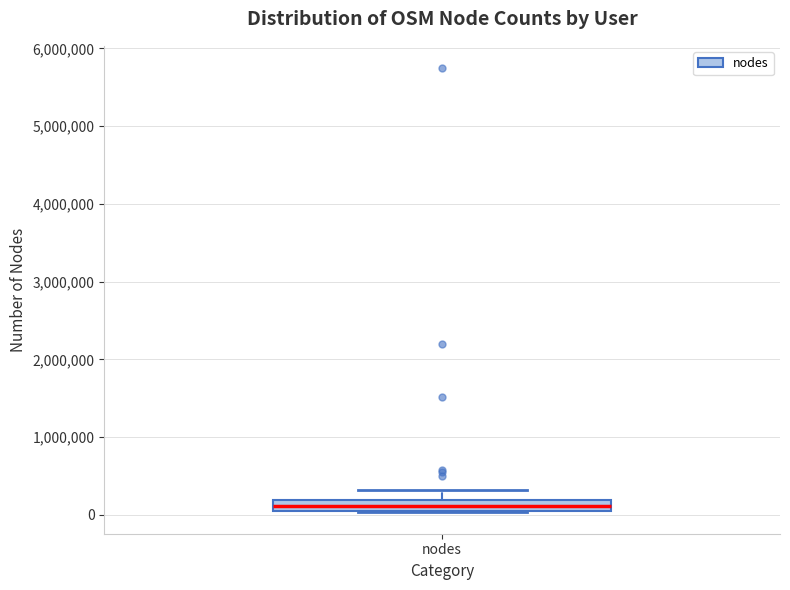

Where is the lower edge of the box for nodes on the y-axis? The values are not printed on the chart, so give them approximately, as read against the axis.

100000